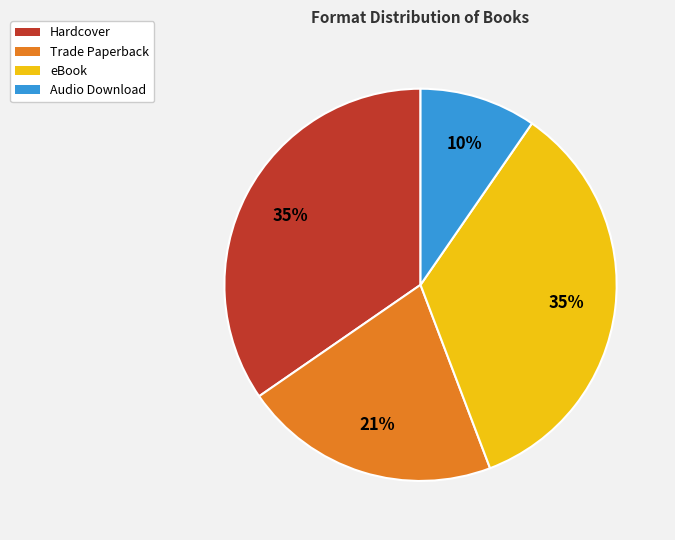

Which slice is the smallest?

Audio Download